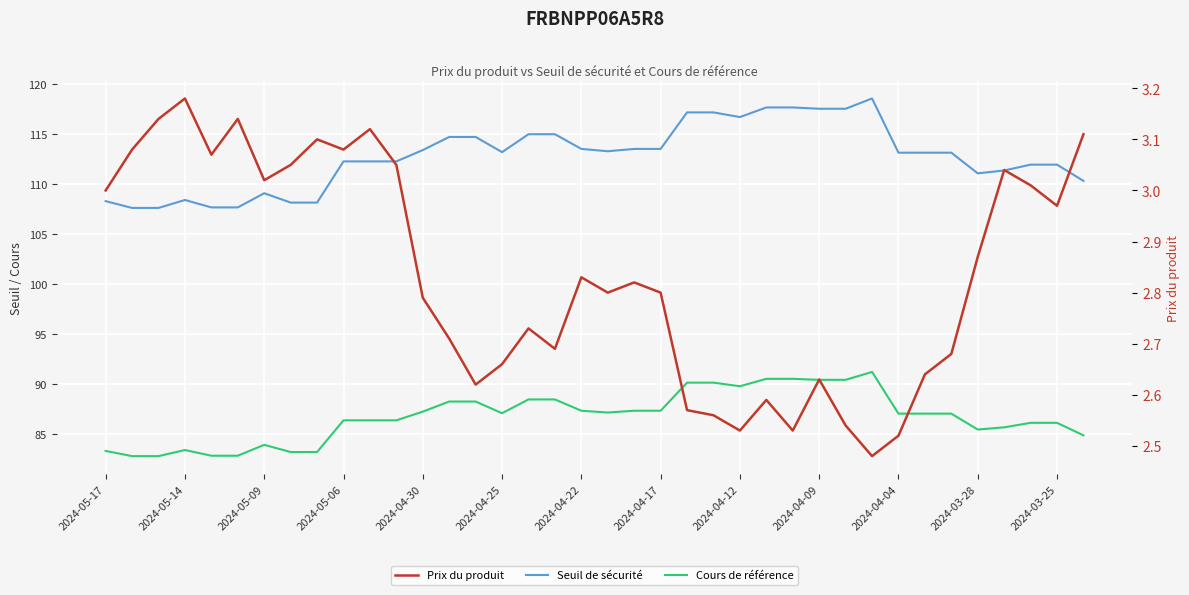

Reading left to right, list all the values displayed in this chart.

Seuil de sécurité: 108.3	107.6	107.6	108.4	107.6	107.6	109.0	108.1	108.1	112.2	112.2	112.2	113.4	114.7	114.7	113.2	114.9	114.9	113.5	113.2	113.5	113.5	117.1	117.1	116.7	117.6	117.6	117.5	117.5	118.5	113.1	113.1	113.1	111.0	111.3	111.9	111.9	110.3
Cours de référence: 83.3	82.8	82.8	83.4	82.8	82.8	83.9	83.2	83.2	86.3	86.3	86.3	87.2	88.2	88.2	87.0	88.4	88.4	87.3	87.1	87.3	87.3	90.1	90.1	89.7	90.5	90.5	90.4	90.4	91.2	87.0	87.0	87.0	85.4	85.6	86.1	86.1	84.8
Prix du produit: 3.0	3.1	3.1	3.2	3.1	3.1	3.0	3.0	3.1	3.1	3.1	3.0	2.8	2.7	2.6	2.7	2.7	2.7	2.8	2.8	2.8	2.8	2.6	2.6	2.5	2.6	2.5	2.6	2.5	2.5	2.5	2.6	2.7	2.9	3.0	3.0	3.0	3.1